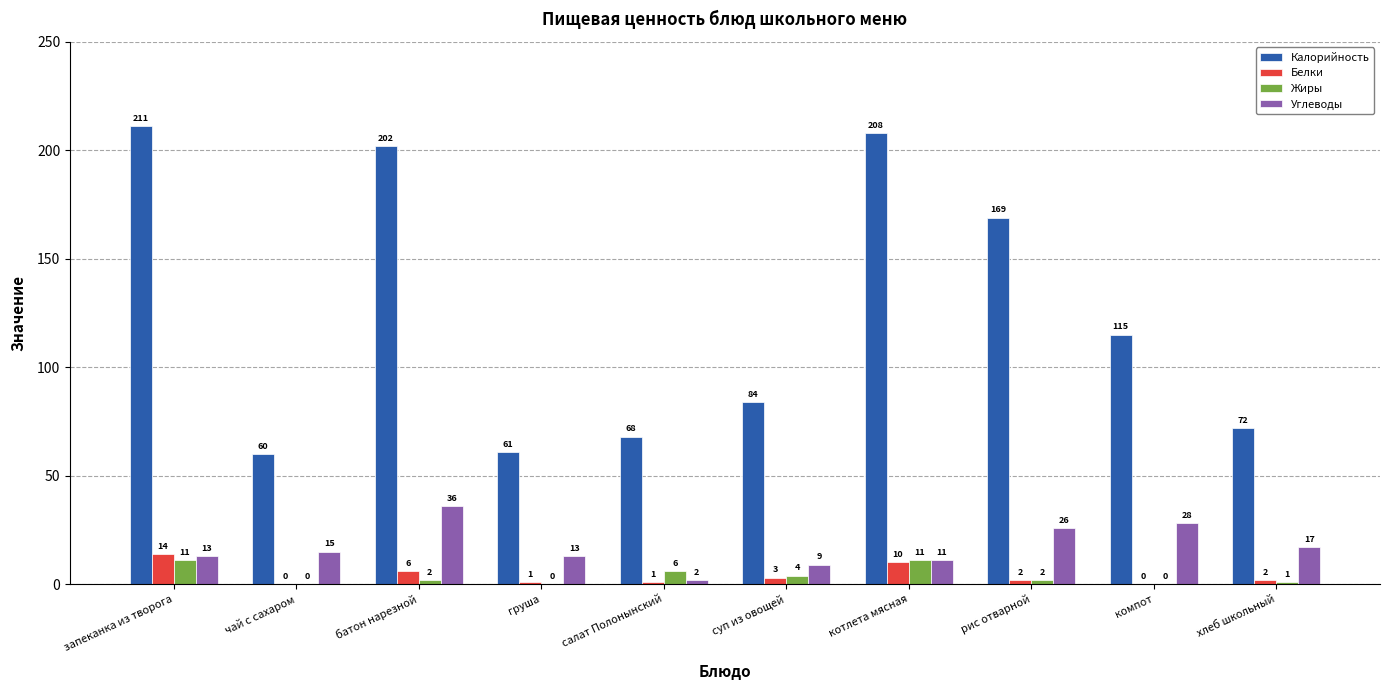

What is the sum of the Углеводы values at салат Полонынский and батон нарезной?

38